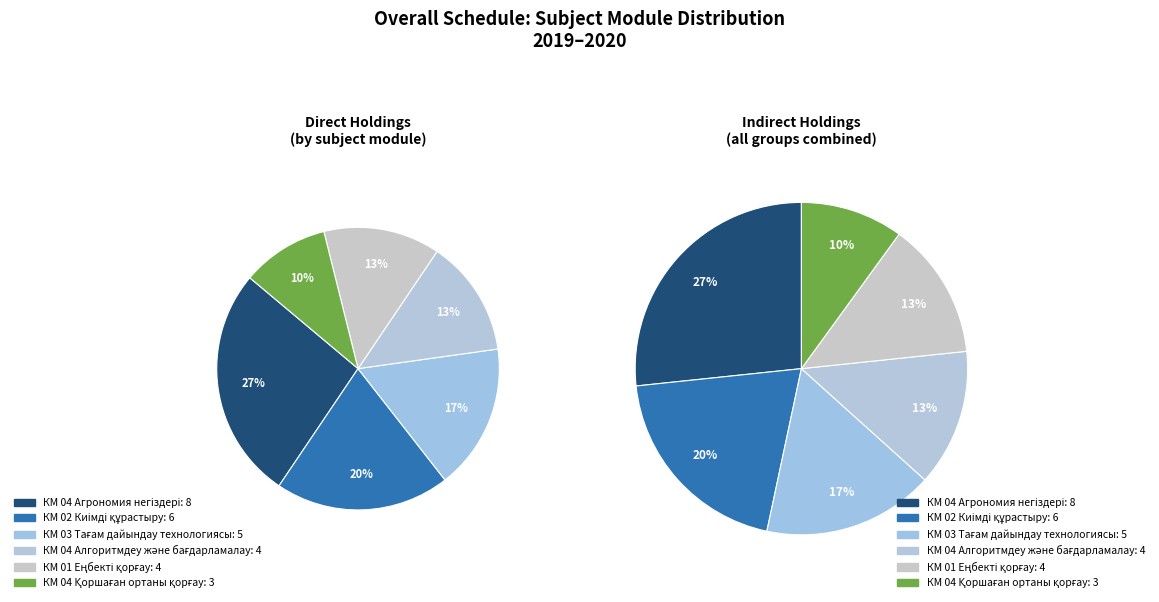

Between КМ 04 Агрономия негіздері and КМ 03 Тағам дайындау технологиясы, which is larger?

КМ 04 Агрономия негіздері